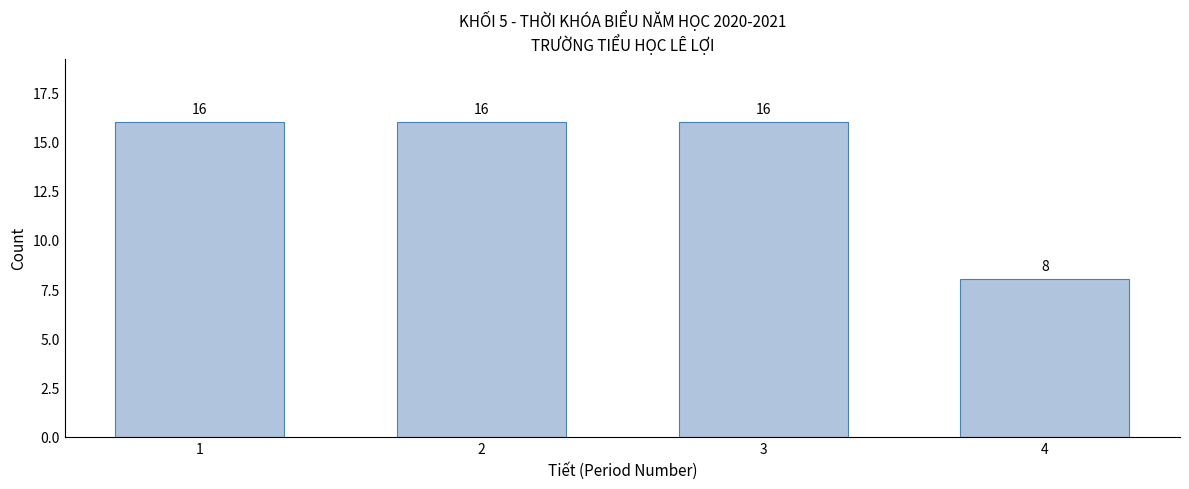

Reading left to right, transcribe all the data shown in this chart.

16	16	16	8